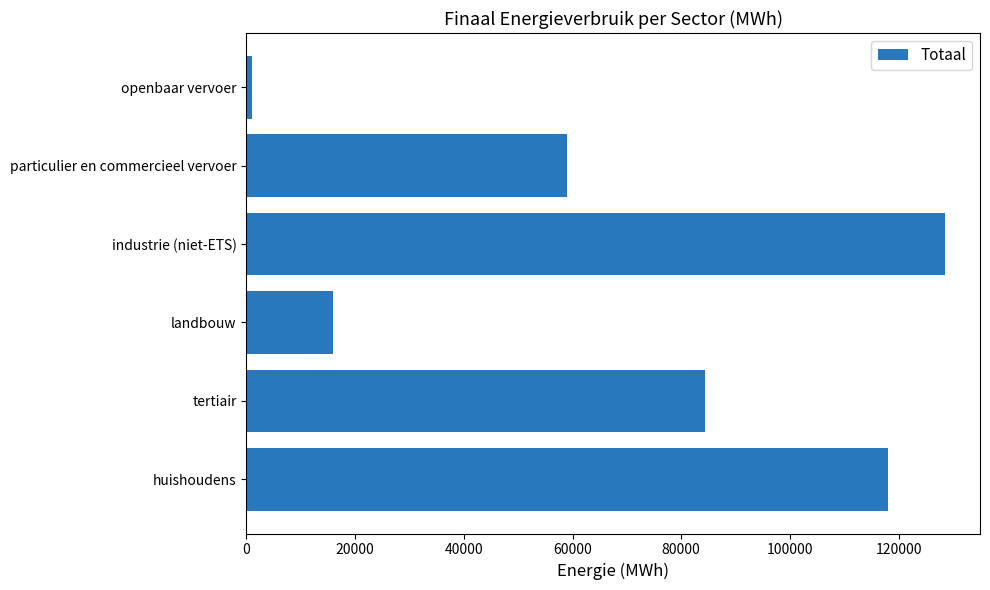

What is the change in value from tertiair to particulier en commercieel vervoer?

-25288.1